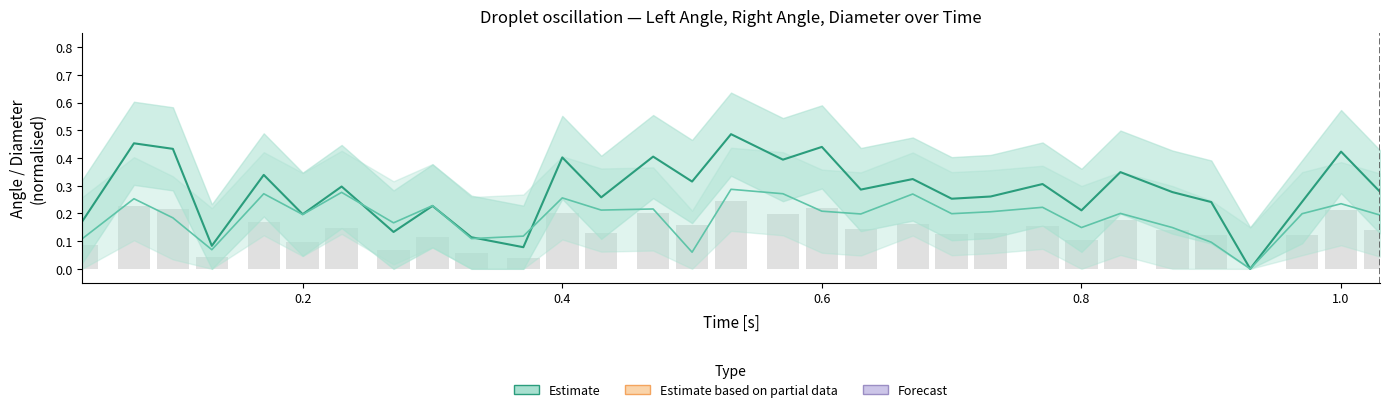

List the series in order of their peak value, lowest first.

Right Angle (Estimate), Left Angle (Estimate)